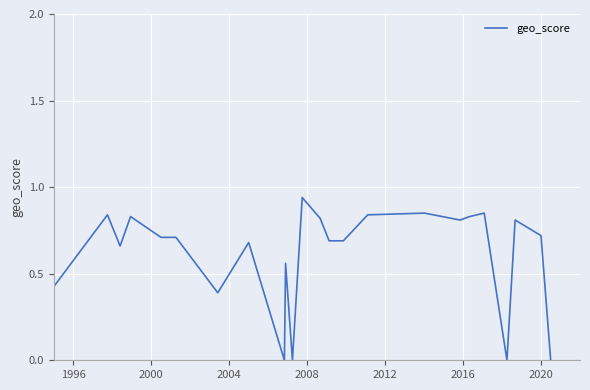

Does the chart have visible grid lines?

Yes